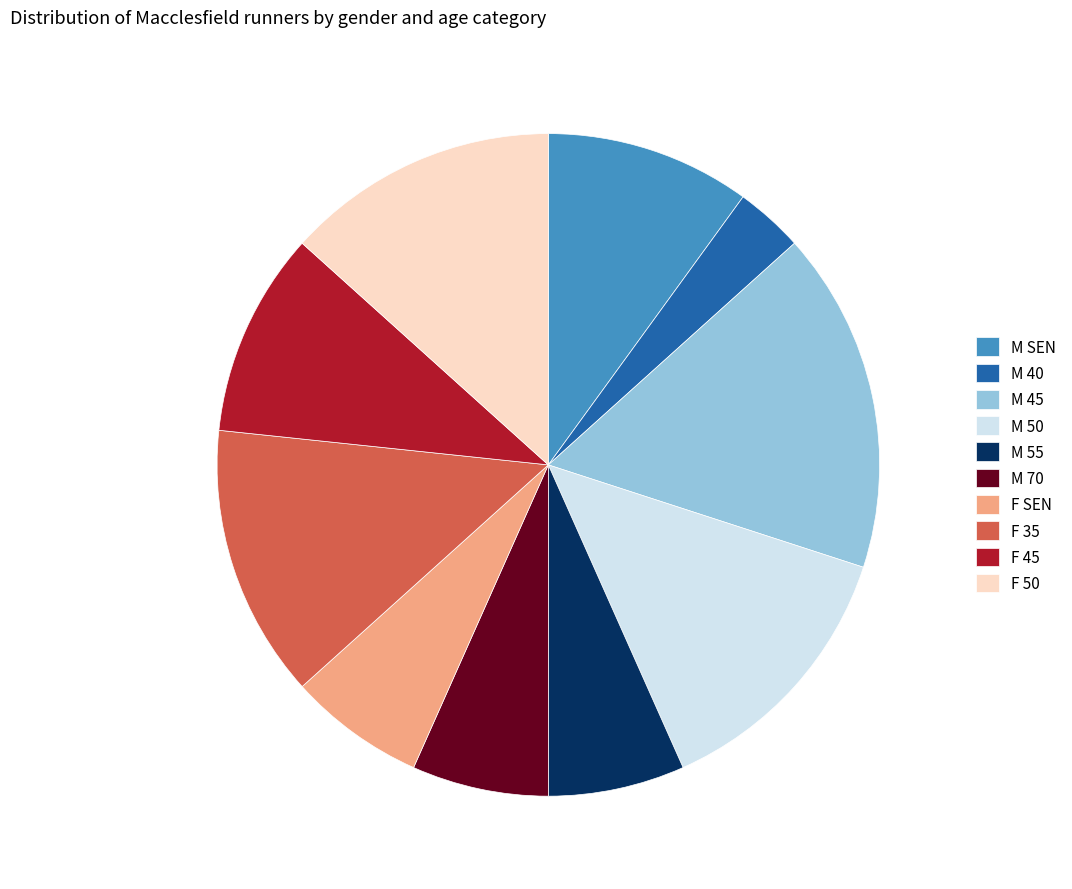

What is the ratio of the value at M 55 to the value at M SEN?

0.7